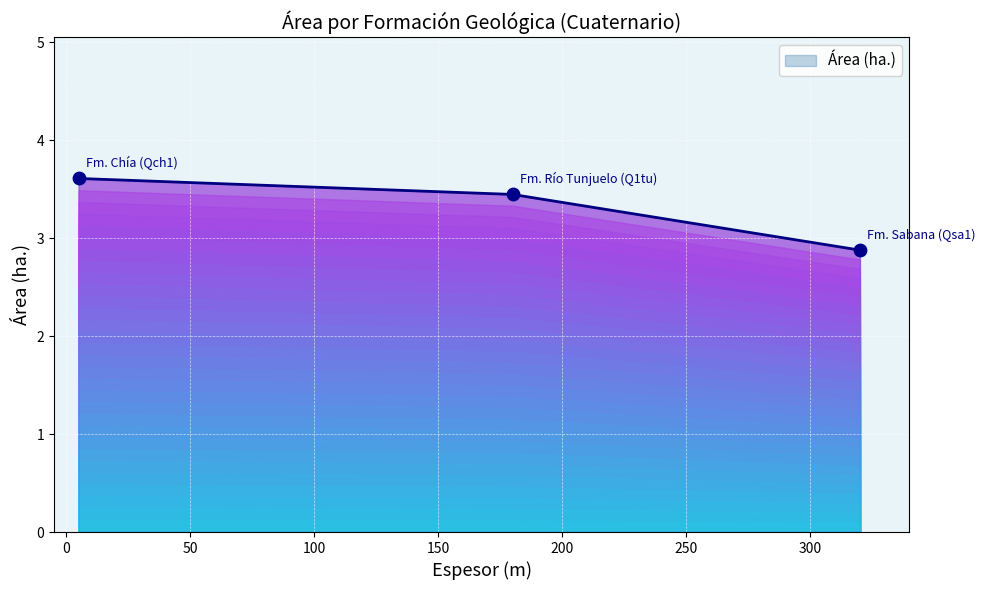

What is the change in value from Fm. Chía (Qch1) to Fm. Río Tunjuelo (Q1tu)?

-0.2